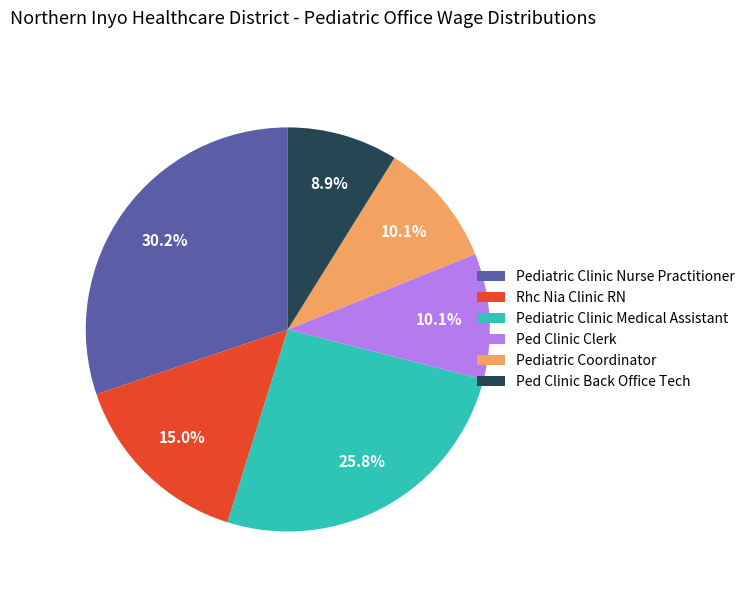

What percentage do Ped Clinic Clerk and Pediatric Clinic Medical Assistant together represent?

35.9%